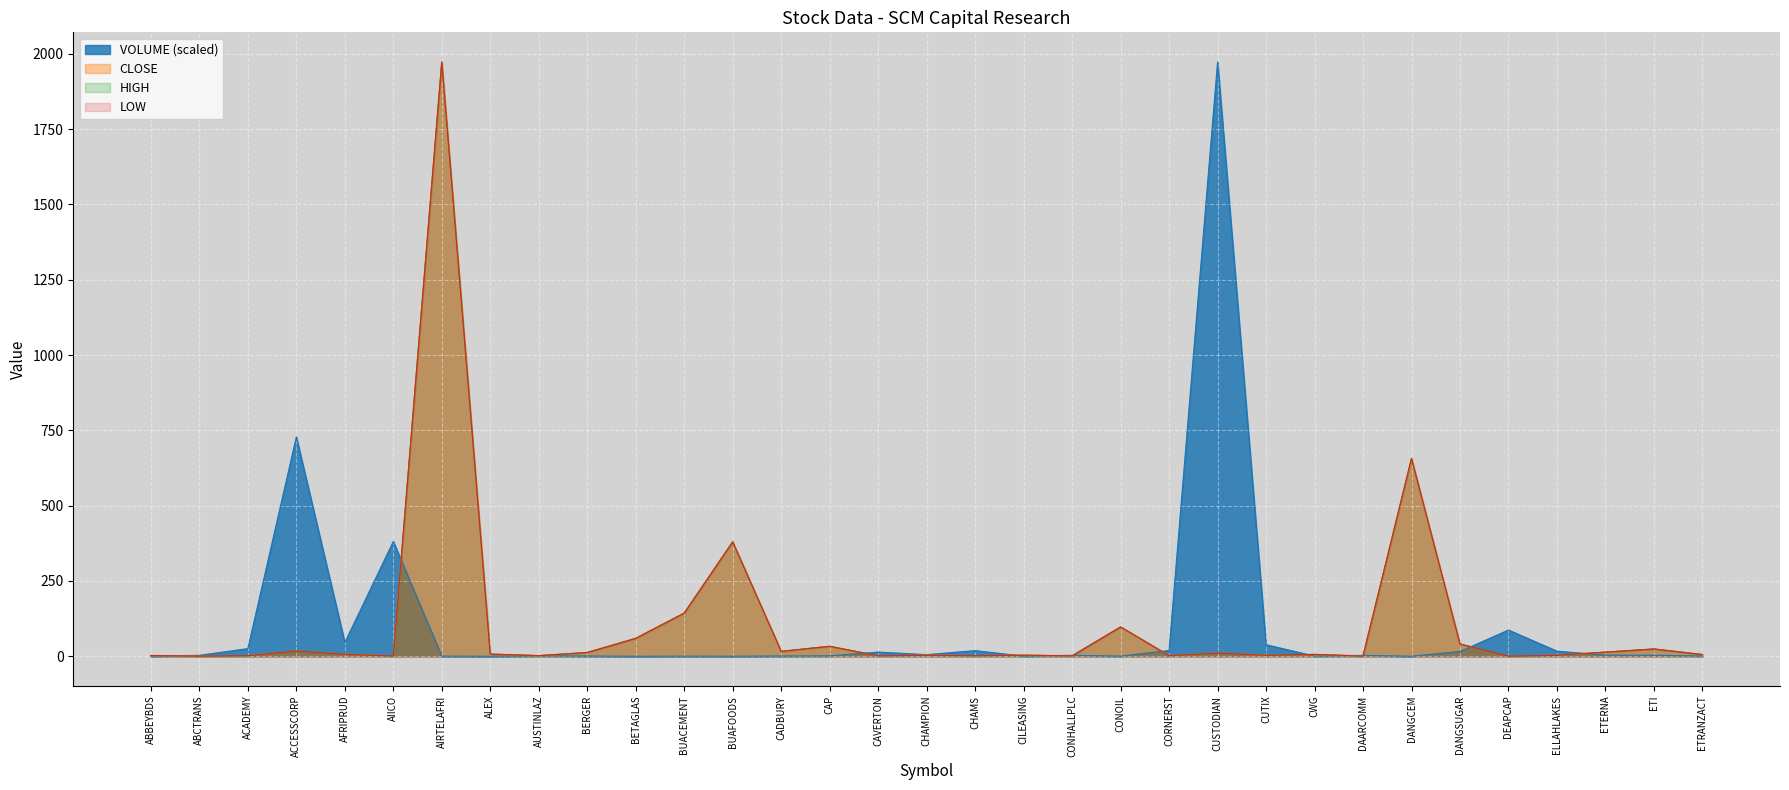

How many times do LOW and VOLUME cross each other?

12